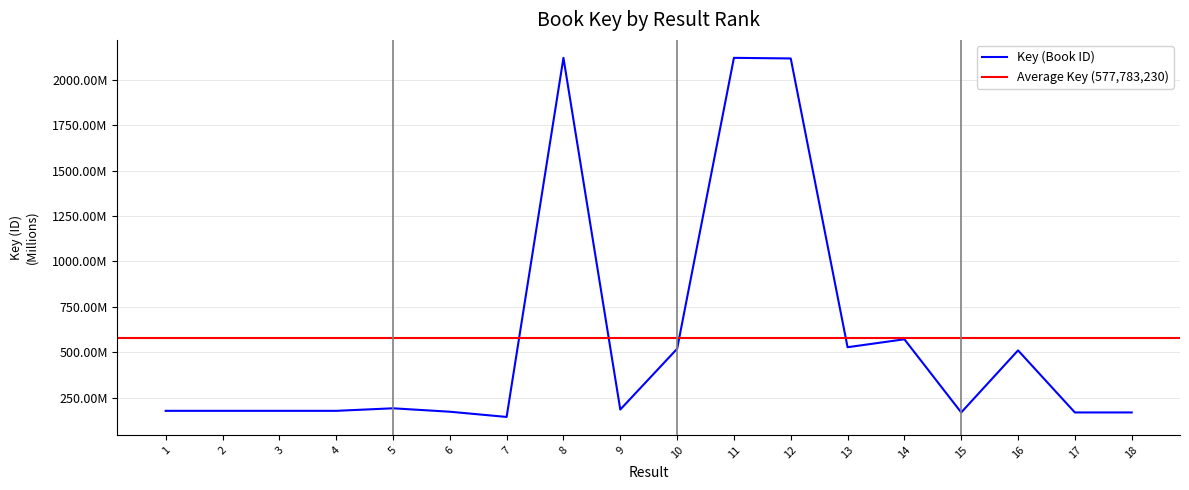

Where is the data nearest to the value 1132080411?

14